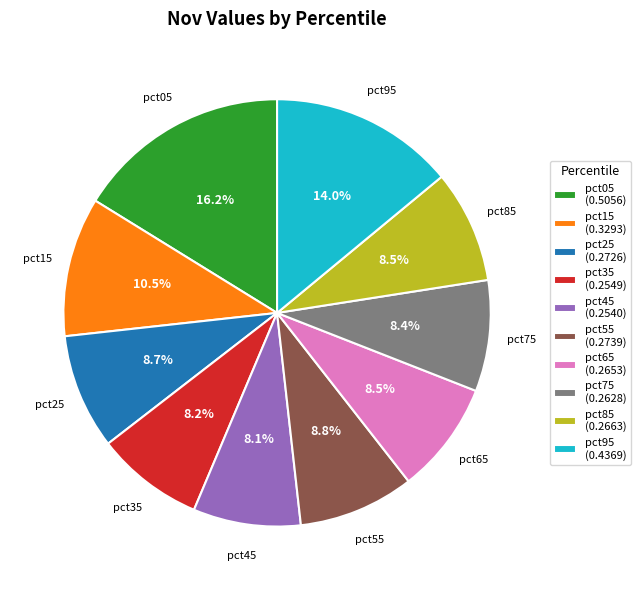

What percentage is the pct95 slice, to the nearest percent?

14%